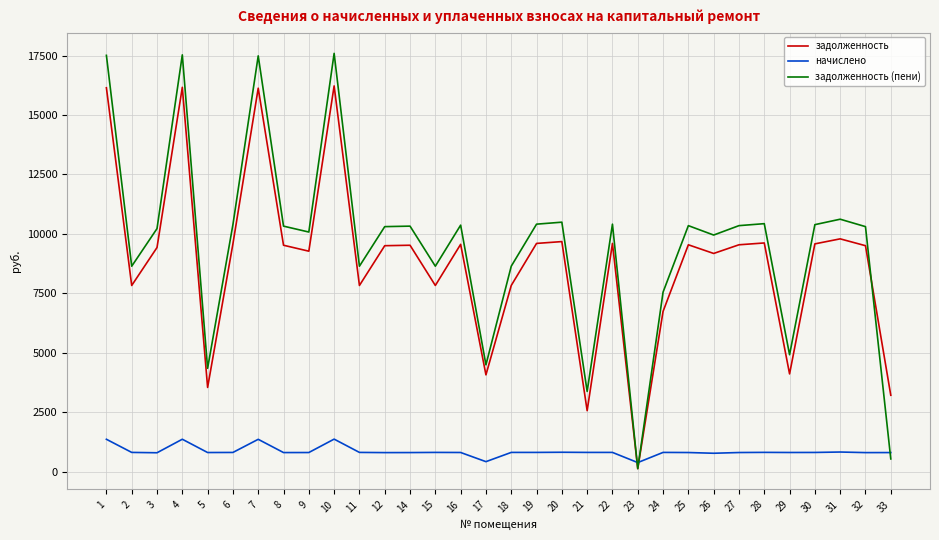

How many values in the задолженность series exceed 9523?

16